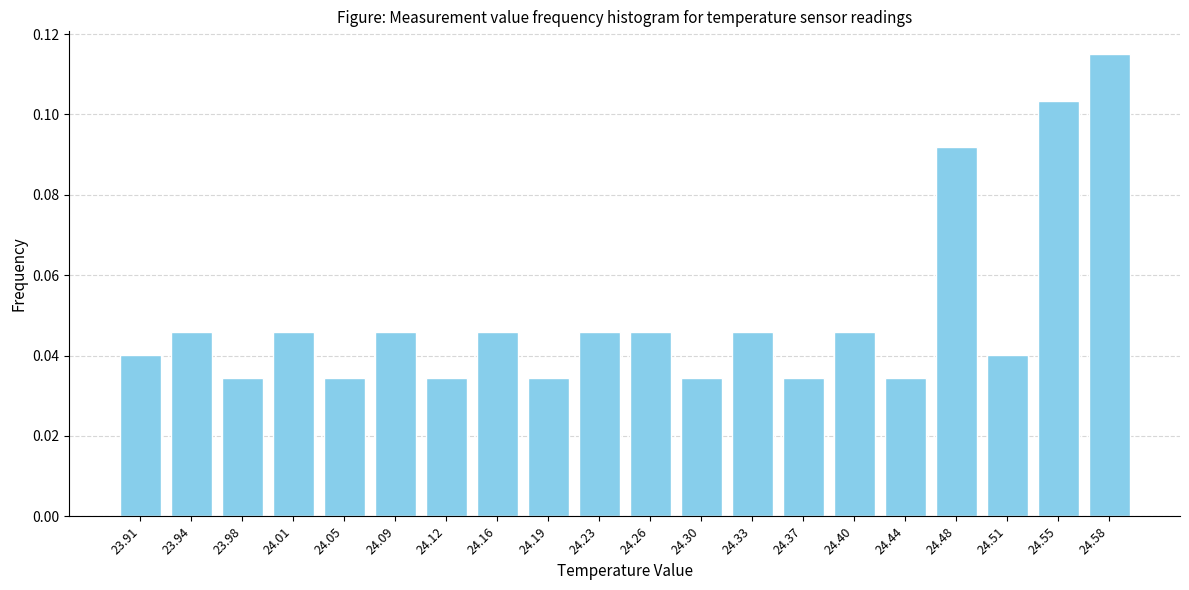

At which category does the chart reach its peak across all series?

24.58